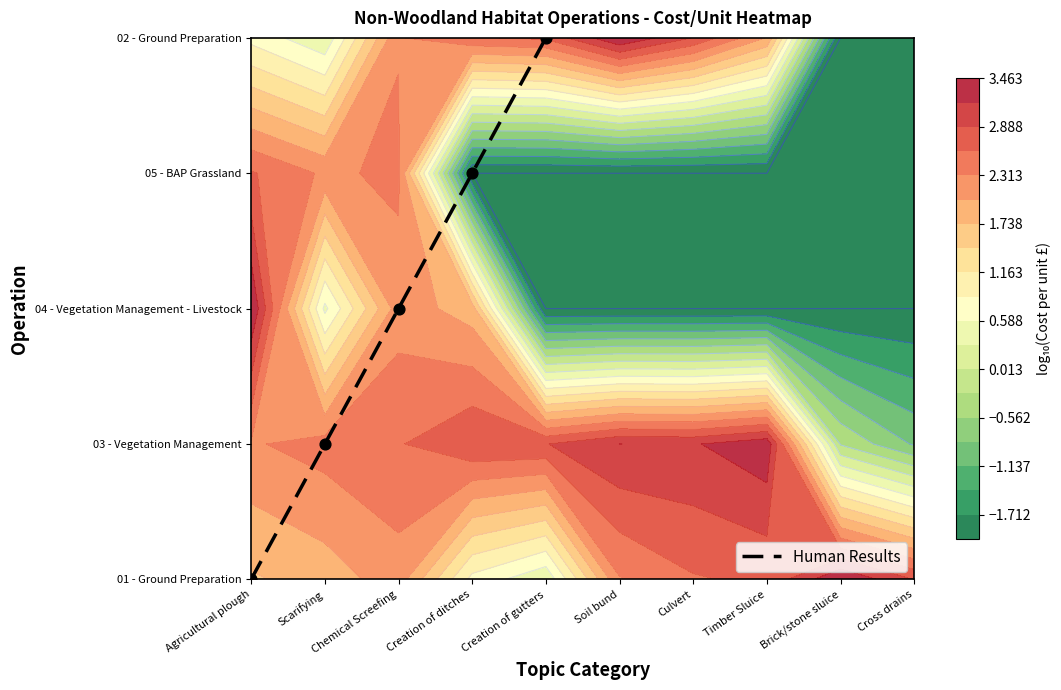

True or false: the data shows 5 at Creation of gutters.

False